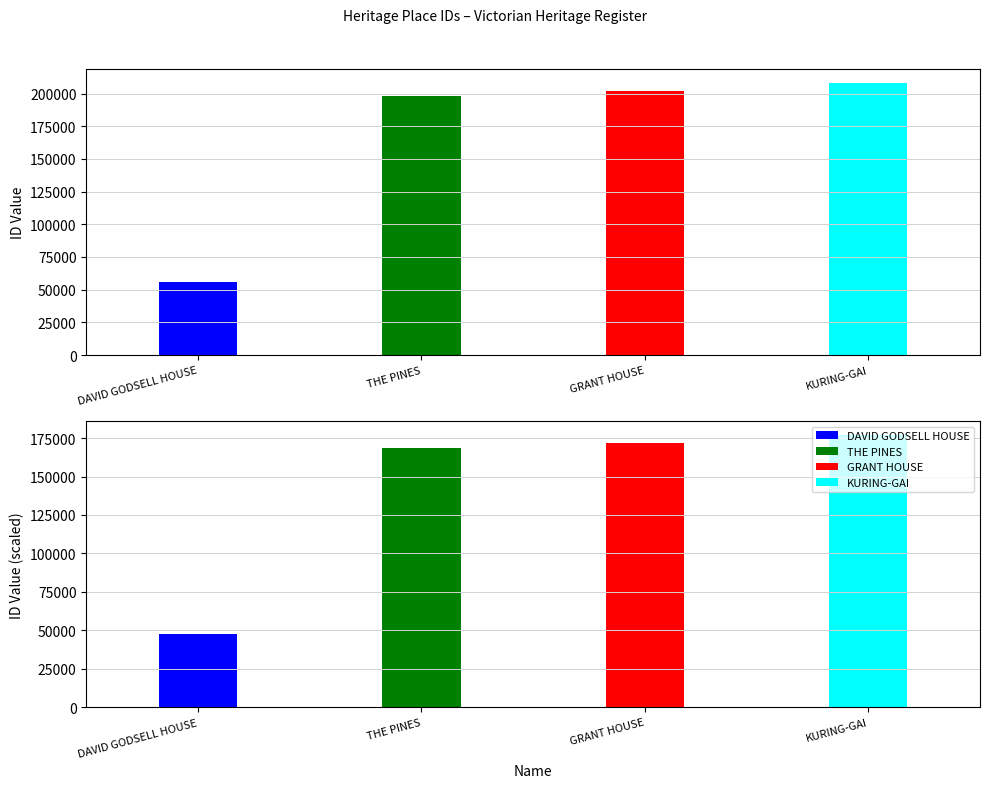

List the labels in order of value, smallest first.

DAVID GODSELL HOUSE, THE PINES, GRANT HOUSE, KURING-GAI